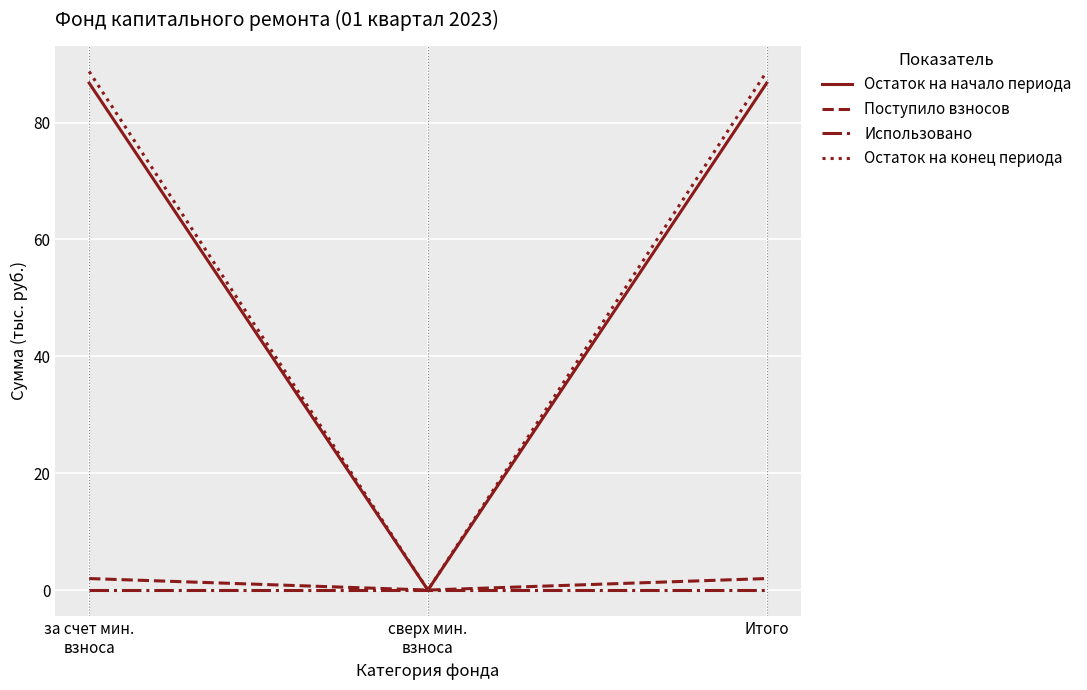

What are all the series names shown in the legend?

Остаток на начало периода, Поступило взносов, Использовано, Остаток на конец периода